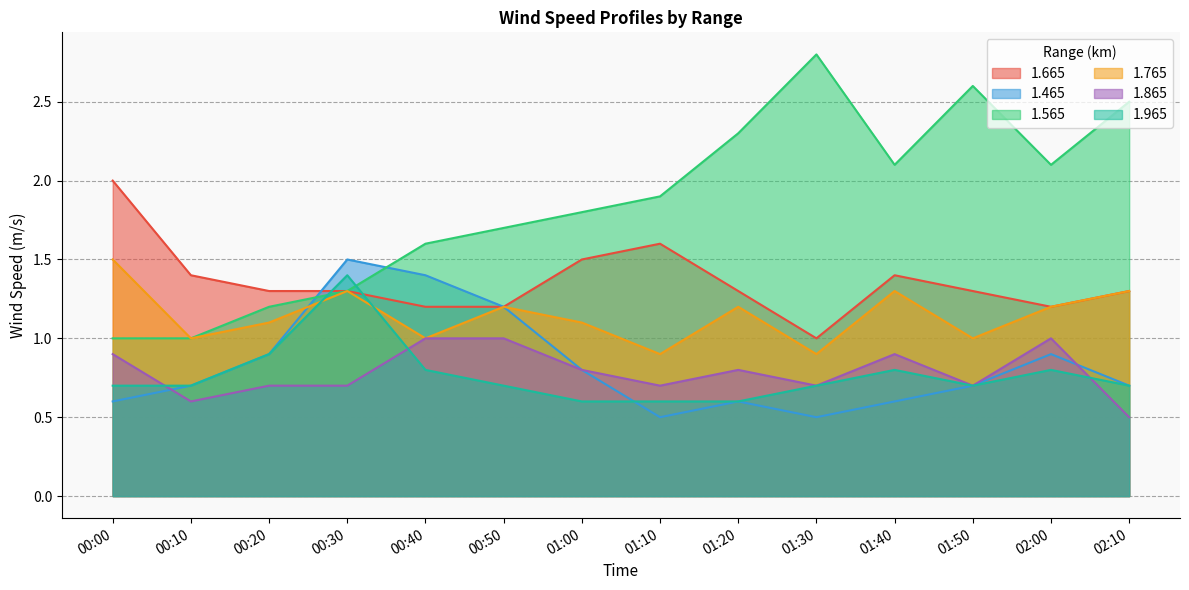

True or false: 1.665 has a value of 2.0 at 00:40.

False